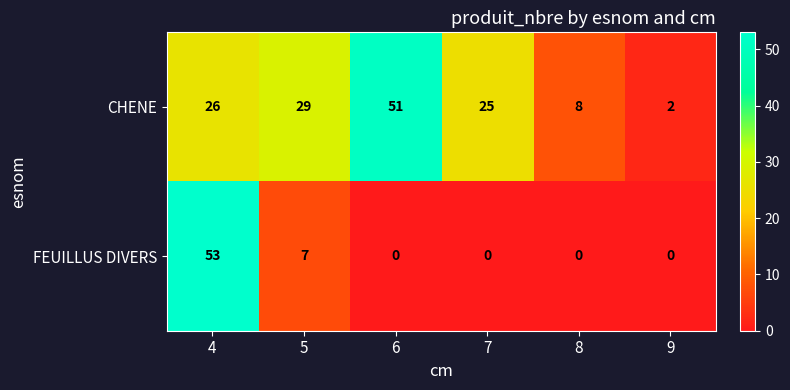

At 6, list the series in order from largest to smallest.

CHENE, FEUILLUS DIVERS